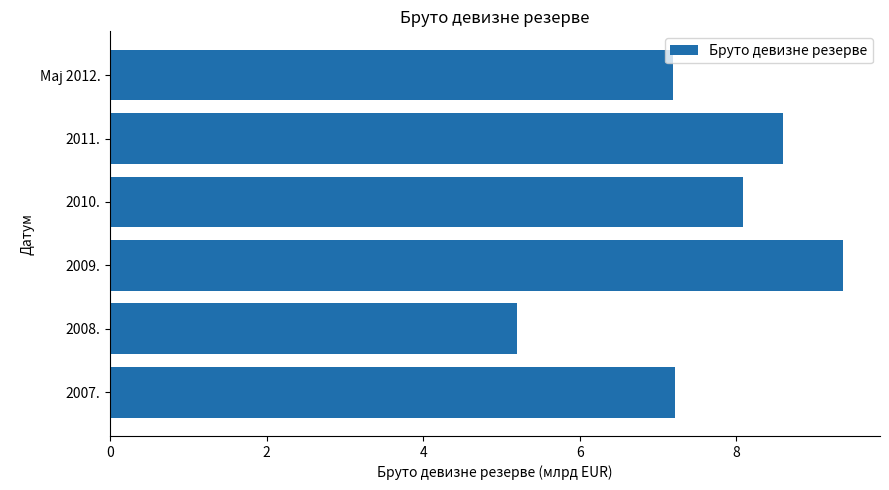

What is the minimum value shown in the chart?

5.2